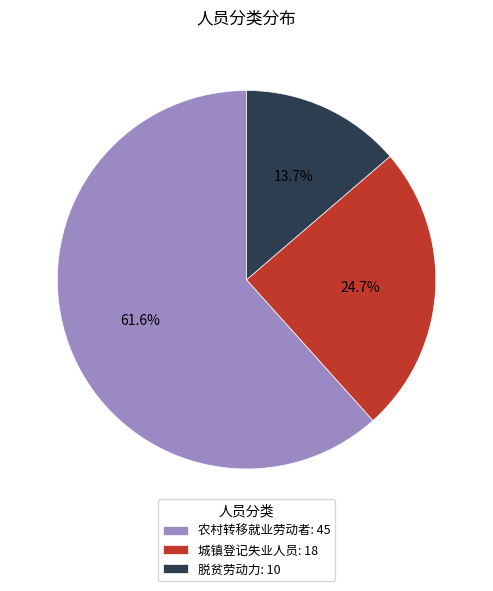

Which slice is the smallest?

脱贫劳动力